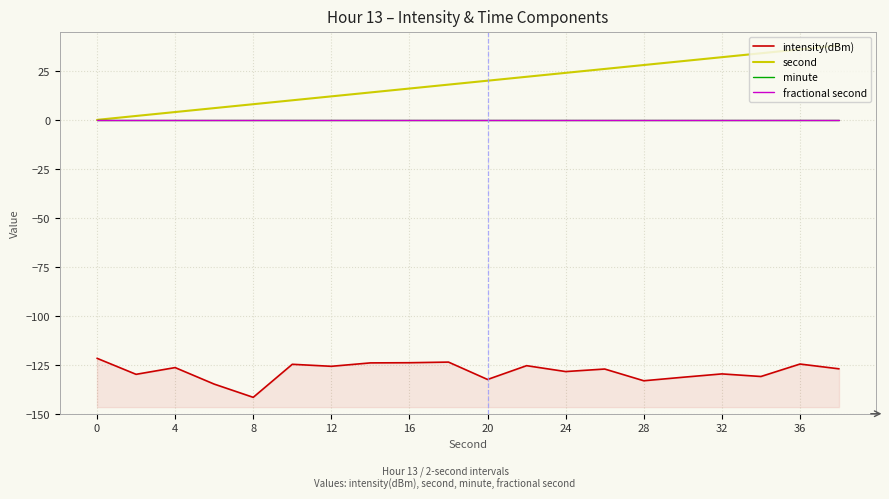

True or false: intensity(dBm) and minute cross at least once.

False